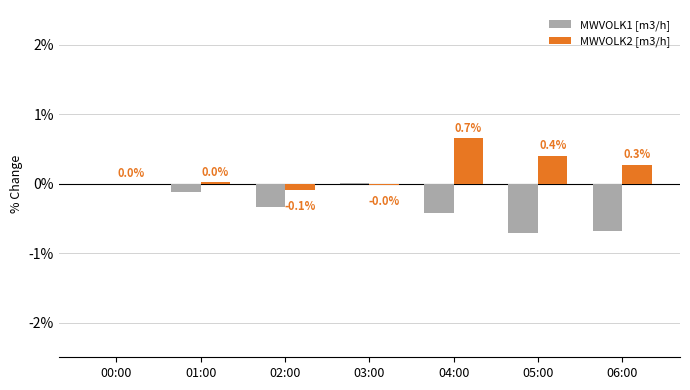

True or false: MWVOLK2 [m3/h] has a value of 0.1 at 05:00.

False